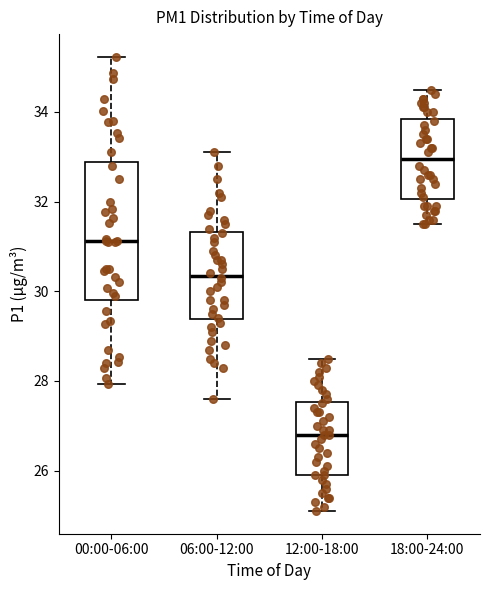

Which box's median line is the lowest?

12:00-18:00